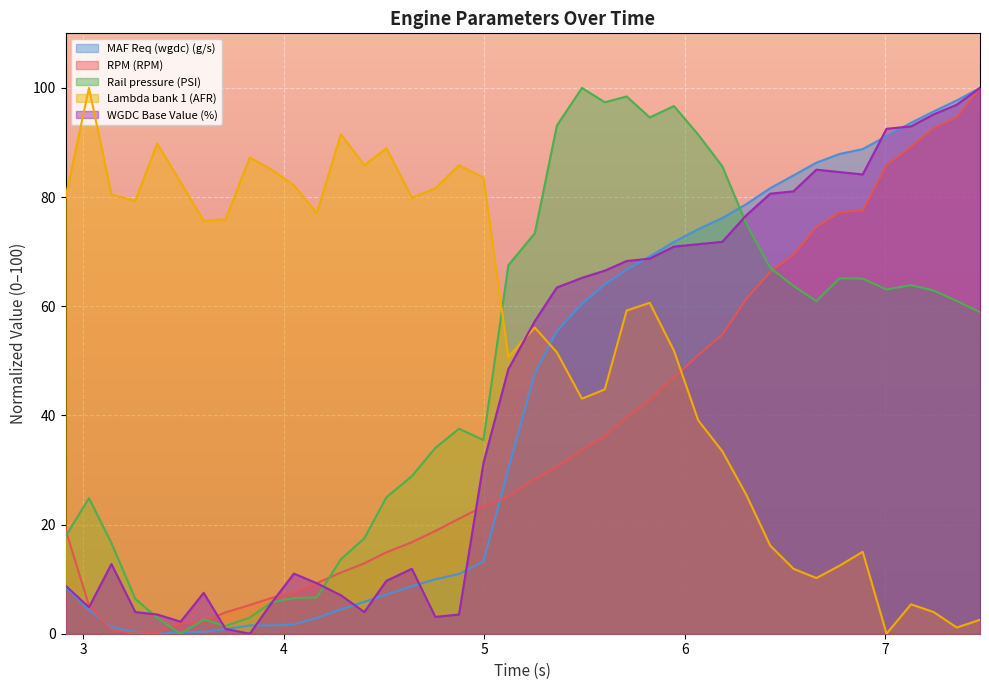

At which category does the chart reach its minimum across all series?

3.369